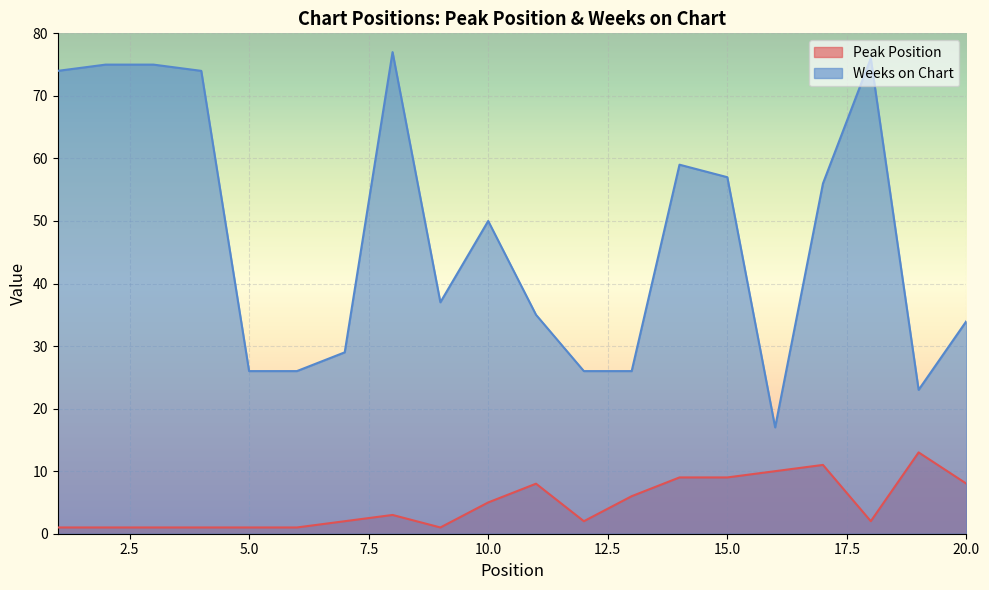

List the labels in order of Weeks on Chart value, largest first.

8, 18, 2, 3, 1, 4, 14, 15, 17, 10, 9, 11, 20, 7, 5, 6, 12, 13, 19, 16